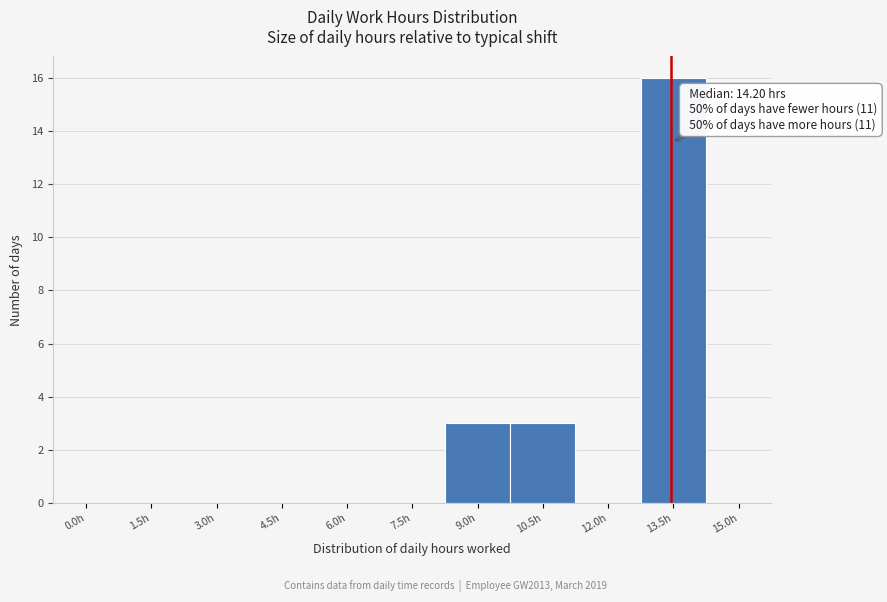

Reading left to right, extract all data points from this chart.

0.0h=0	1.5h=0	3.0h=0	4.5h=0	6.0h=0	7.5h=0	9.0h=3	10.5h=3	12.0h=0	13.5h=16	15.0h=0